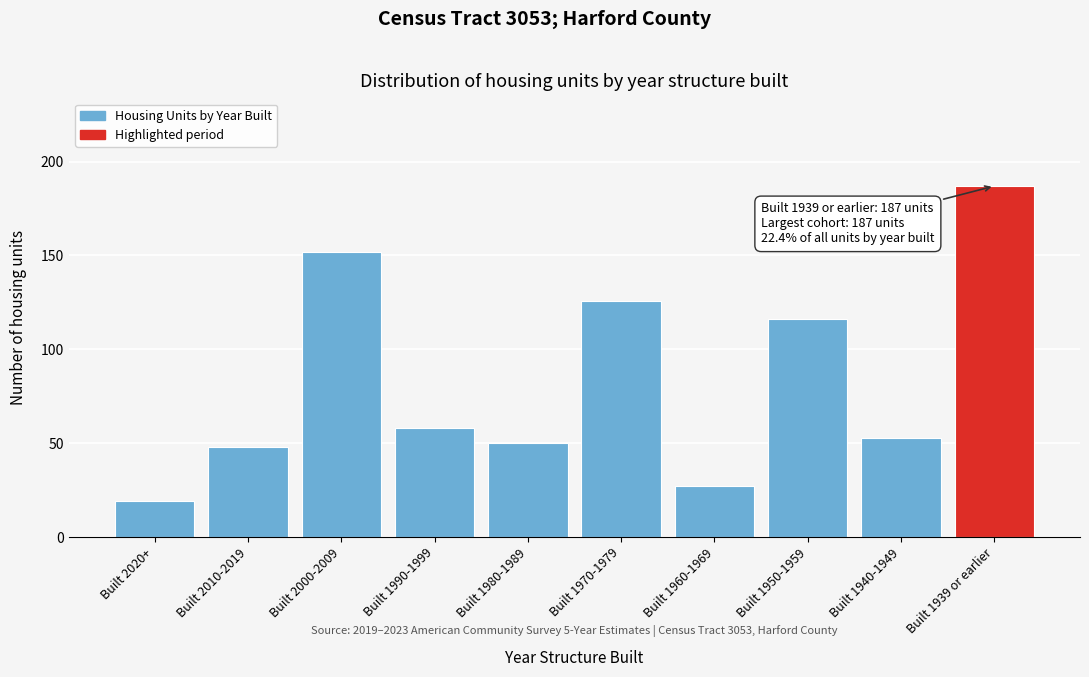

Reading left to right, what are all the values shown in this chart?

Built 2020+=19	Built 2010-2019=48	Built 2000-2009=152	Built 1990-1999=58	Built 1980-1989=50	Built 1970-1979=126	Built 1960-1969=27	Built 1950-1959=116	Built 1940-1949=53	Built 1939 or earlier=187